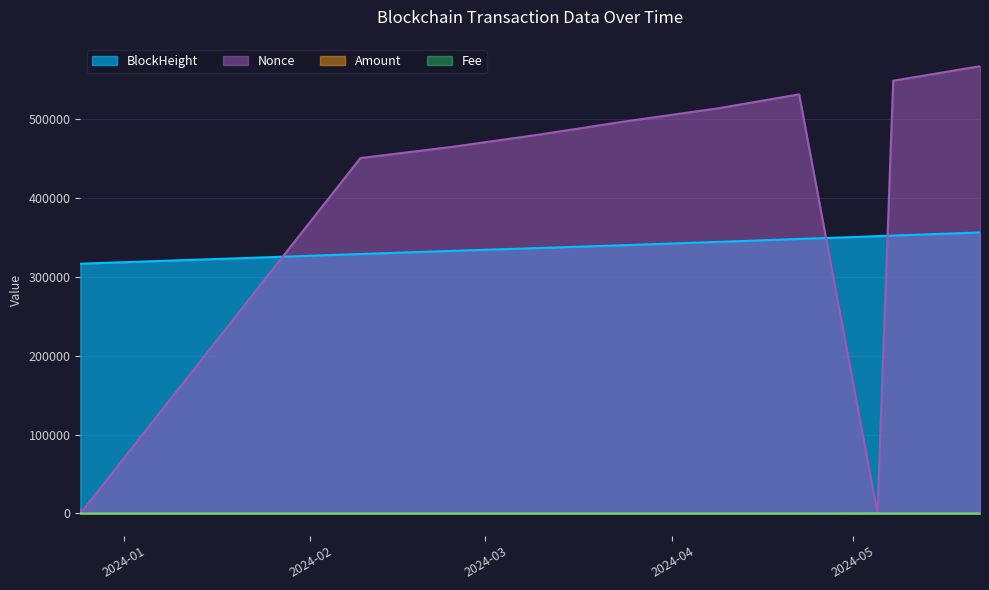

List the labels in order of Amount value, smallest first.

2023-12-24 20:03:00, 2024-04-08 16:06:00, 2024-02-09 06:42:00, 2024-04-22 00:45:00, 2024-05-22 00:30:00, 2024-02-24 17:12:00, 2024-05-07 15:00:00, 2024-03-23 14:18:00, 2024-03-10 01:15:00, 2023-12-24 19:48:00, 2024-05-05 00:21:00